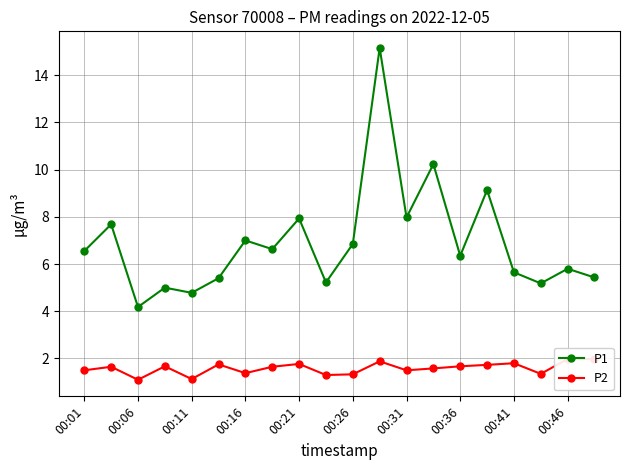

Is it true that P1 equals 3.2 at 00:41?

False